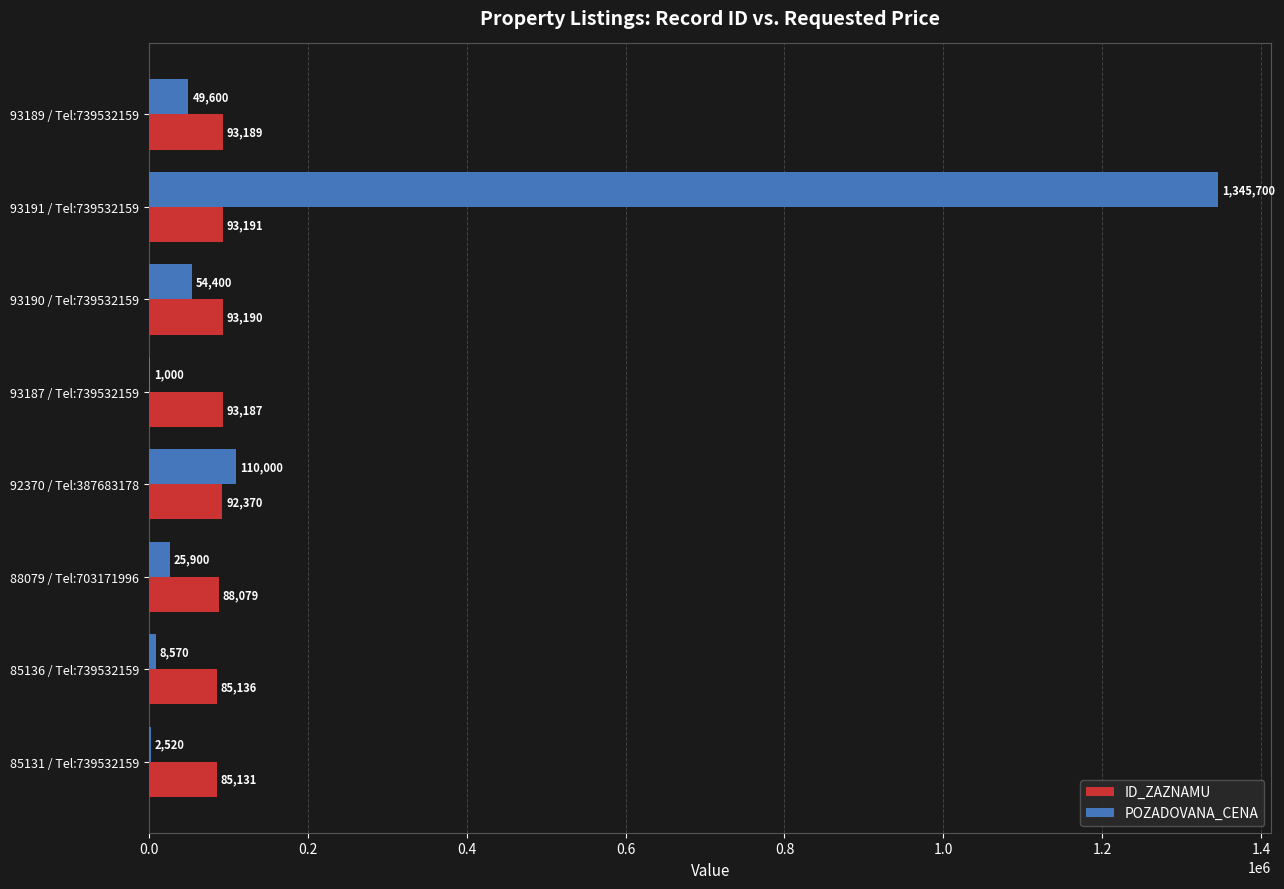

True or false: ID_ZAZNAMU has a value of 148861 at 93187 / Tel:739532159.

False